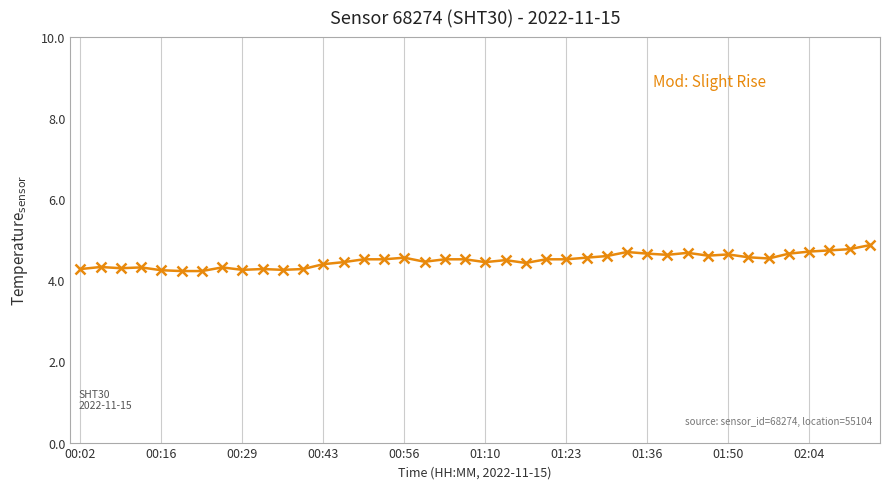

True or false: the data has more than 1 interior local peaks.

True